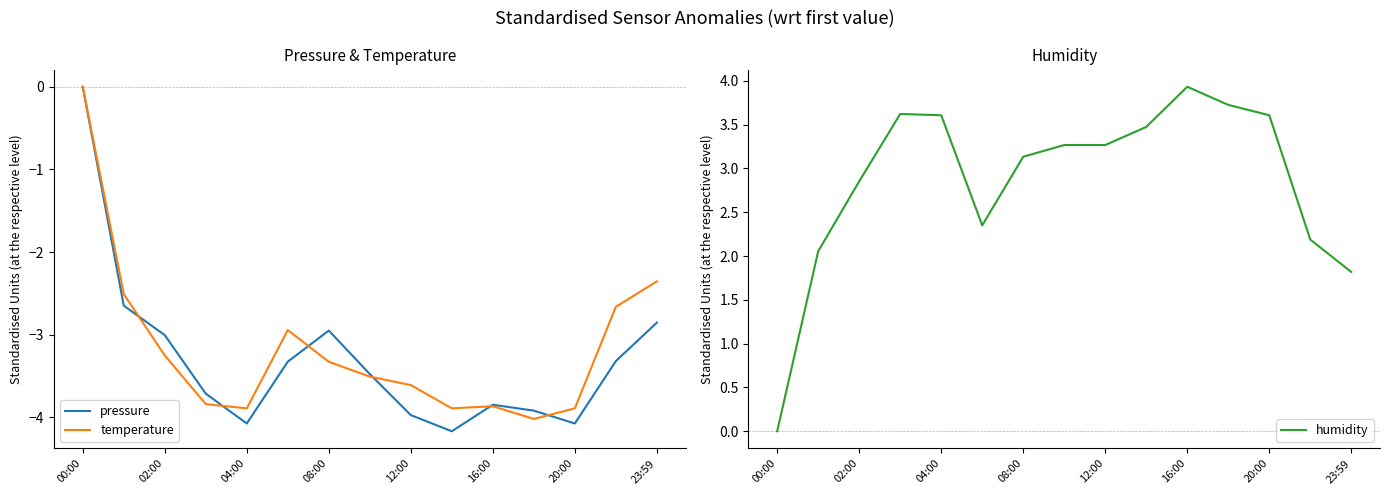

Where is humidity nearest to the value 1?

23:59